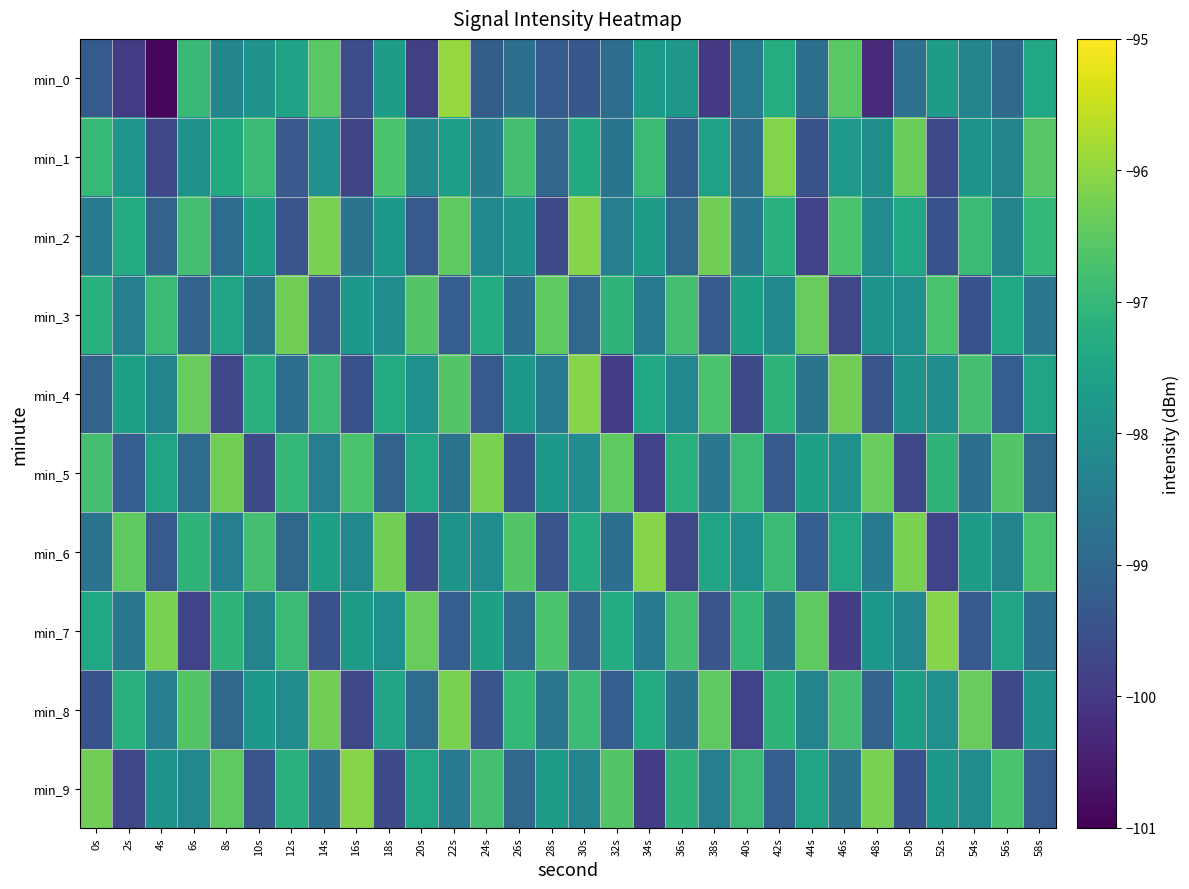

At which category is the sum across all series the highest?

22s